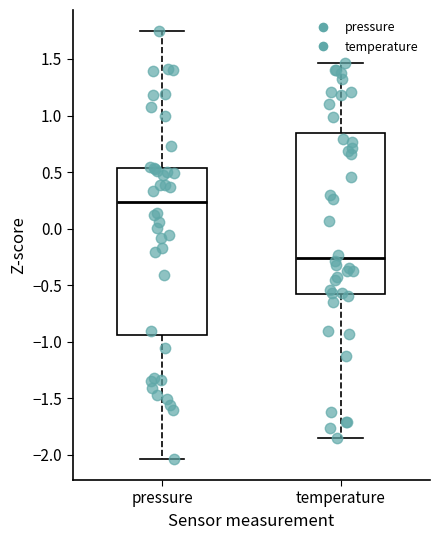

Where does the upper whisker of the box for pressure end on the y-axis? The values are not printed on the chart, so give them approximately, as read against the axis.

1.75